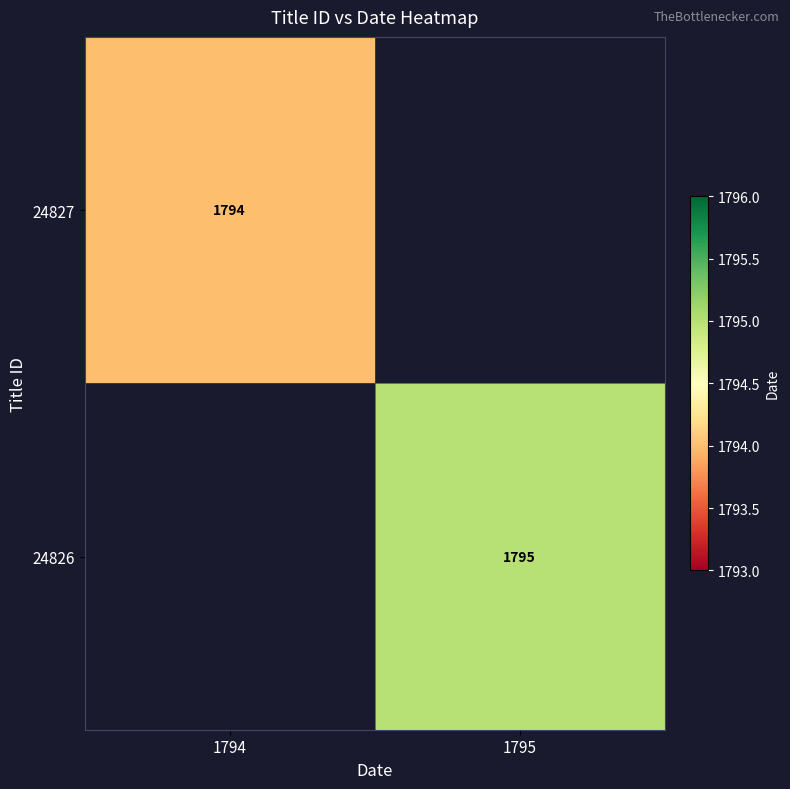

Is it true that 24827 equals 1794 at 1794?

True